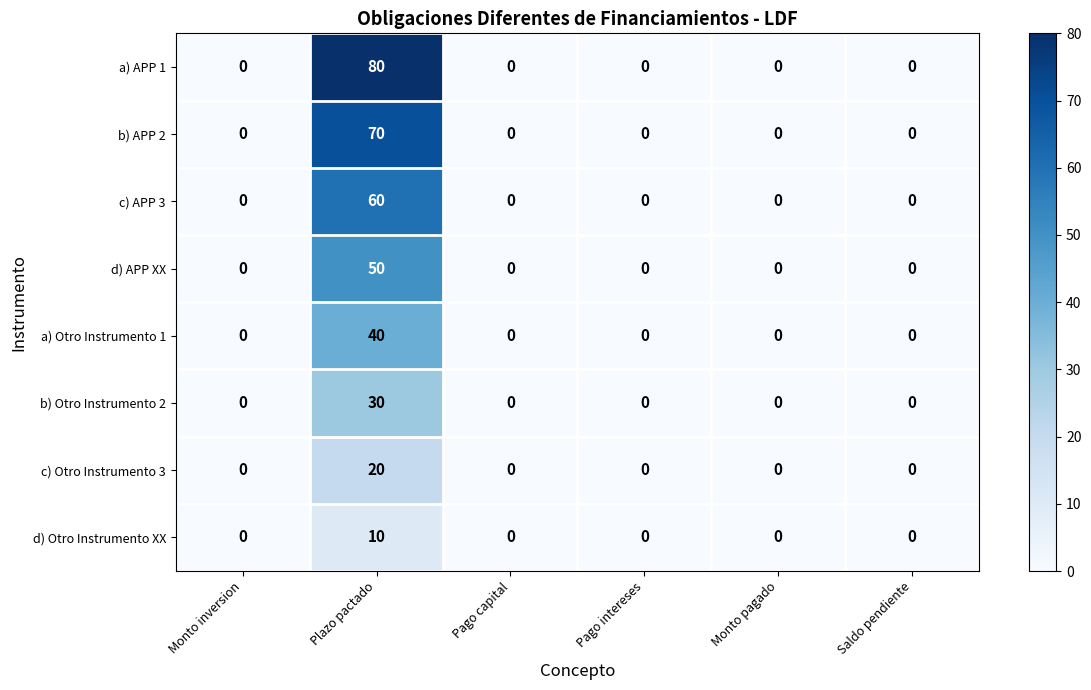

The a) Otro Instrumento 1 series shows 26 at Monto inversion. True or false?

False